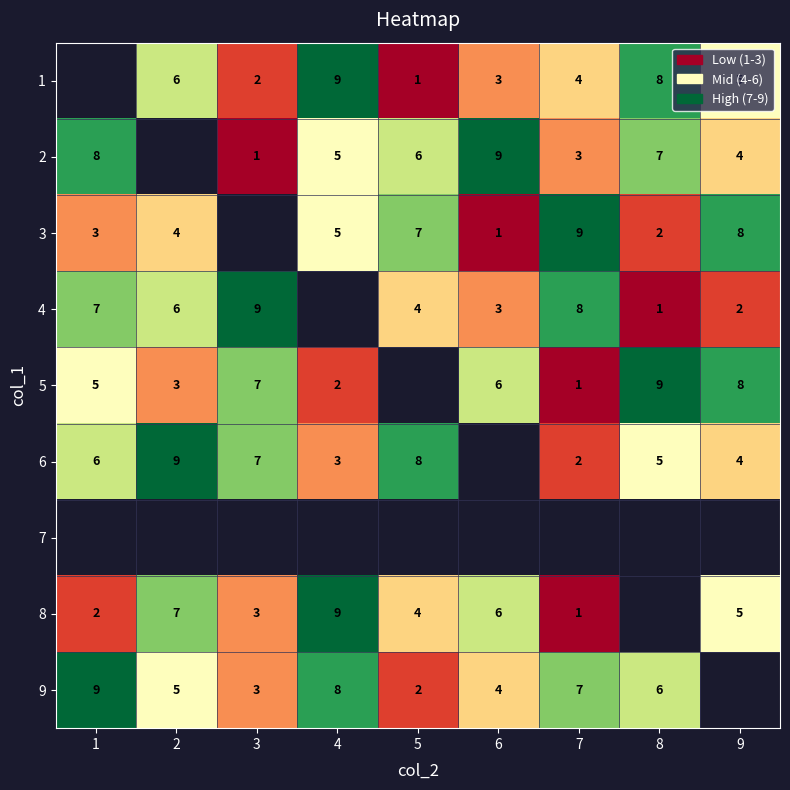

How many data points does each series have?

9